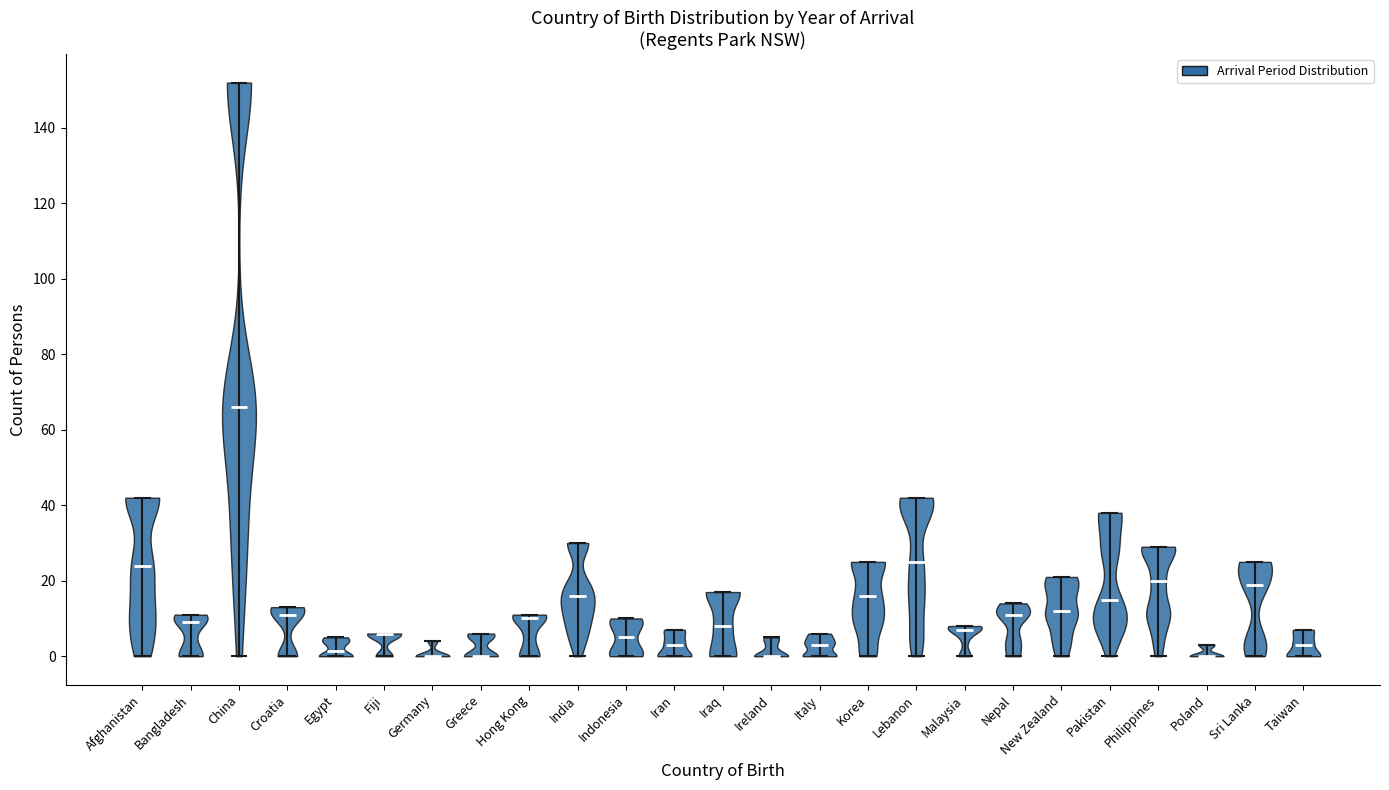

Where does the median line of the violin for Poland sit on the y-axis? The values are not printed on the chart, so give them approximately, as read against the axis.

0